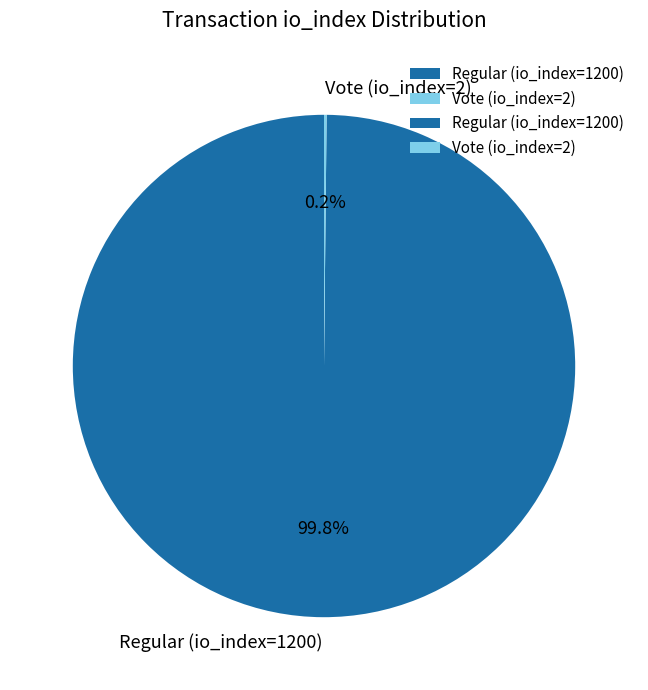

What is the largest slice in the pie chart?

Regular (io_index=1200)